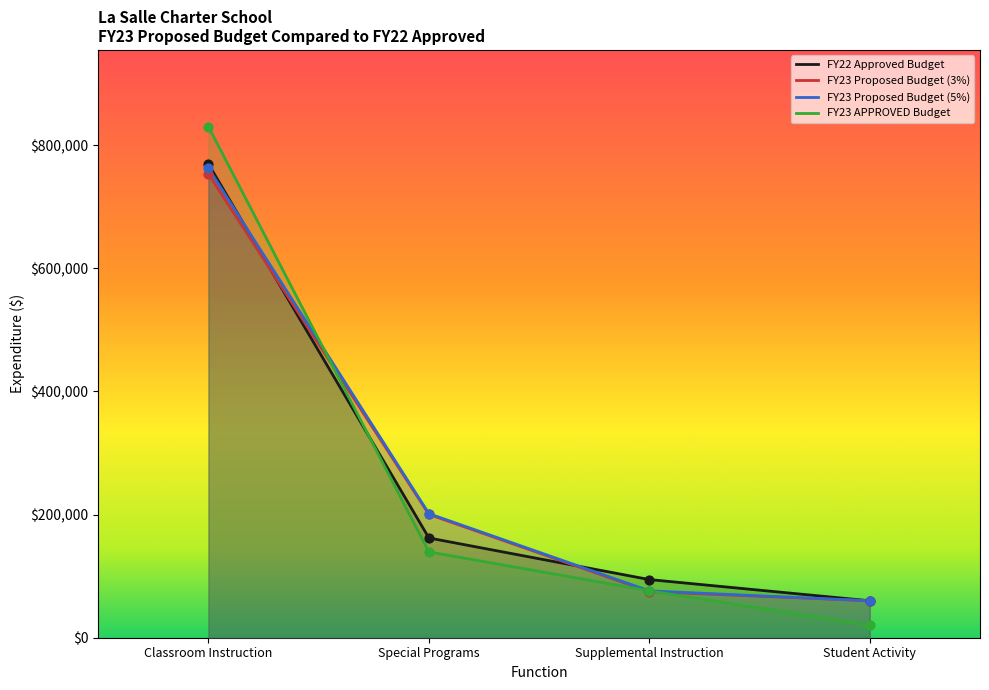

Which series has the largest Y range (max minus min)?

FY23 APPROVED Budget